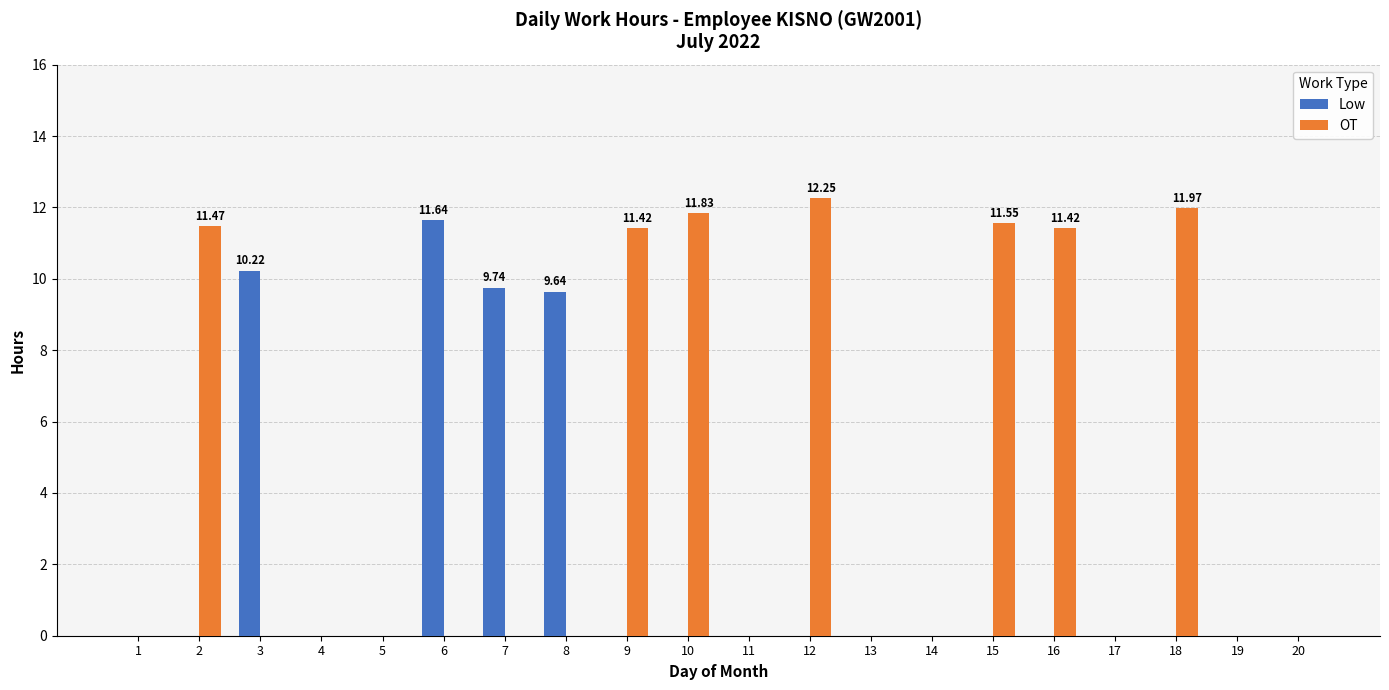

Which series has the largest total across all categories?

OT